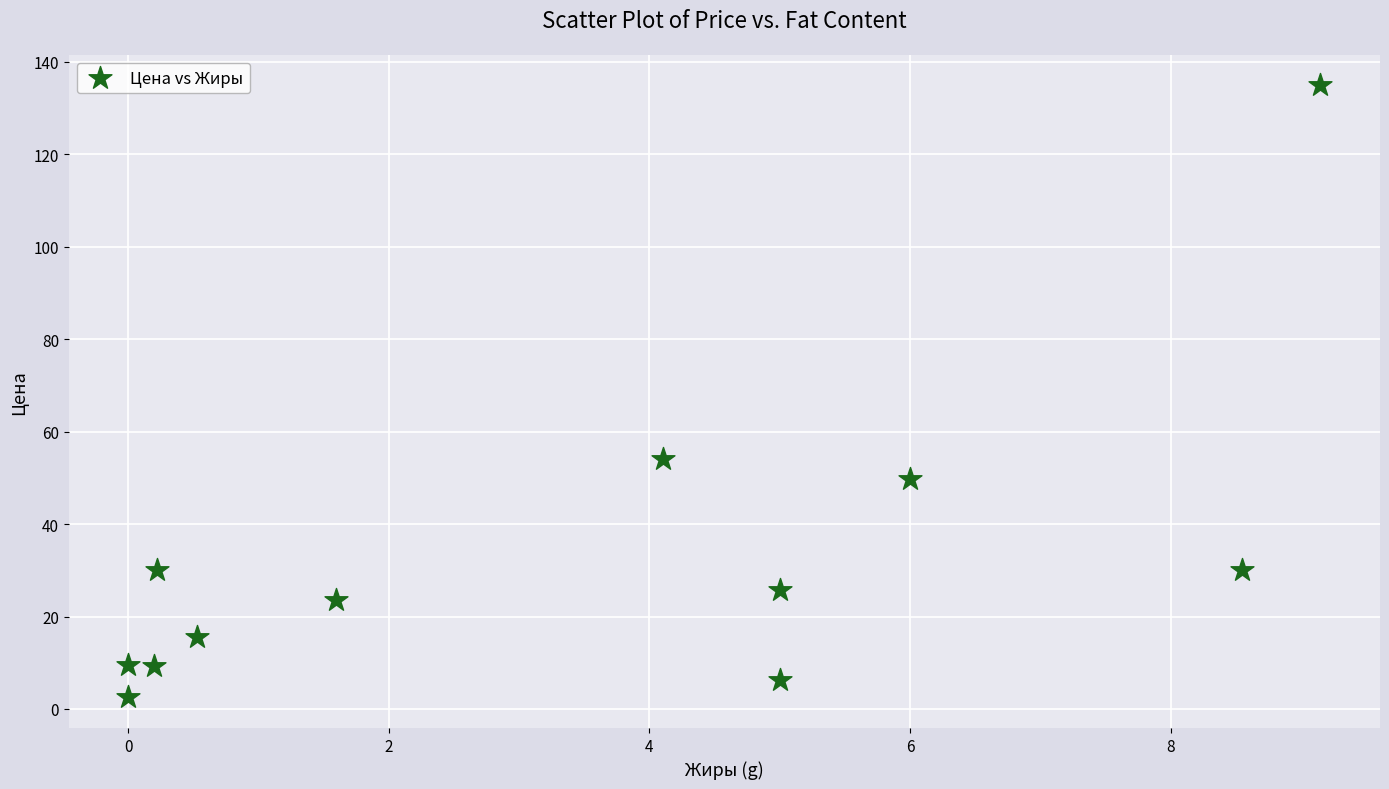

What is the range of X values (max minus min)?

9.2